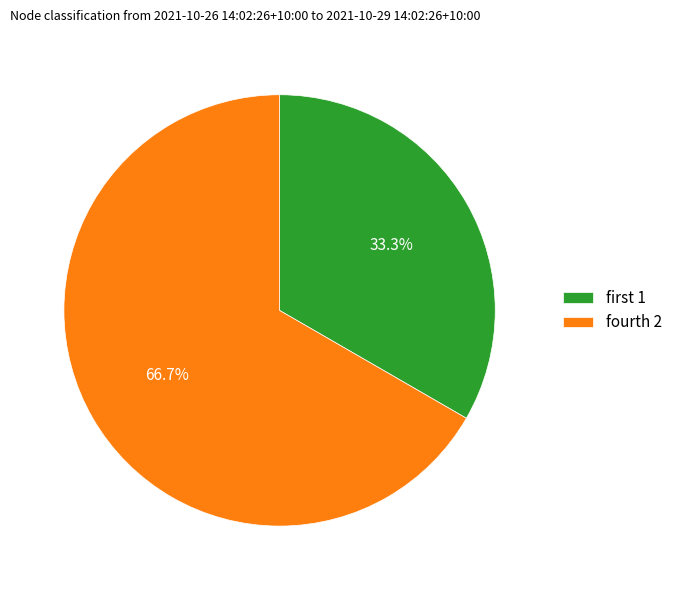

Count the number of slices in the pie.

2